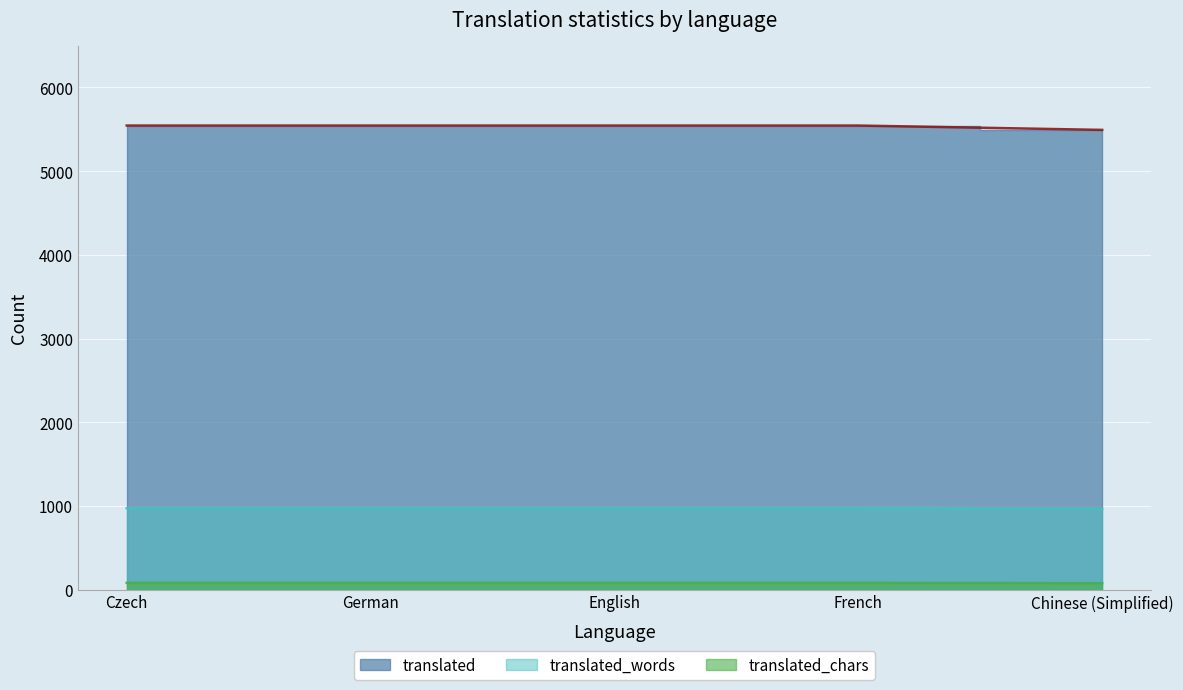

Which series changed the most between English and French?

translated_chars (line)